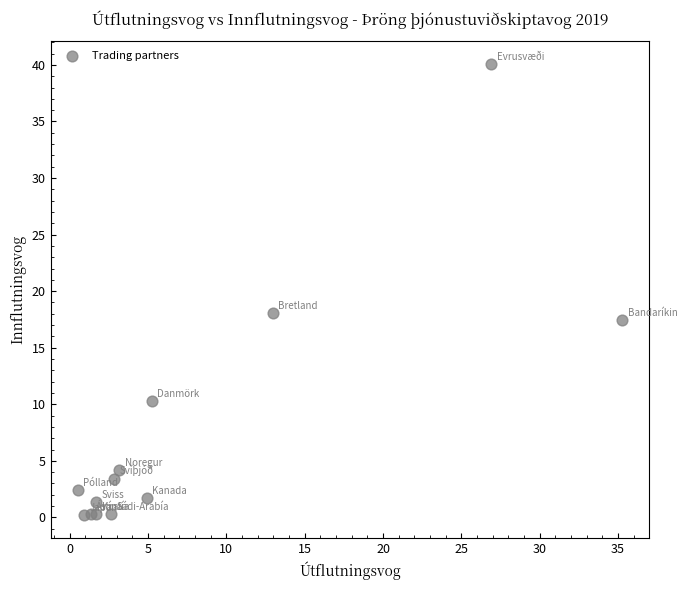

What Y value in the scatter plot is closest to 20?

18.0